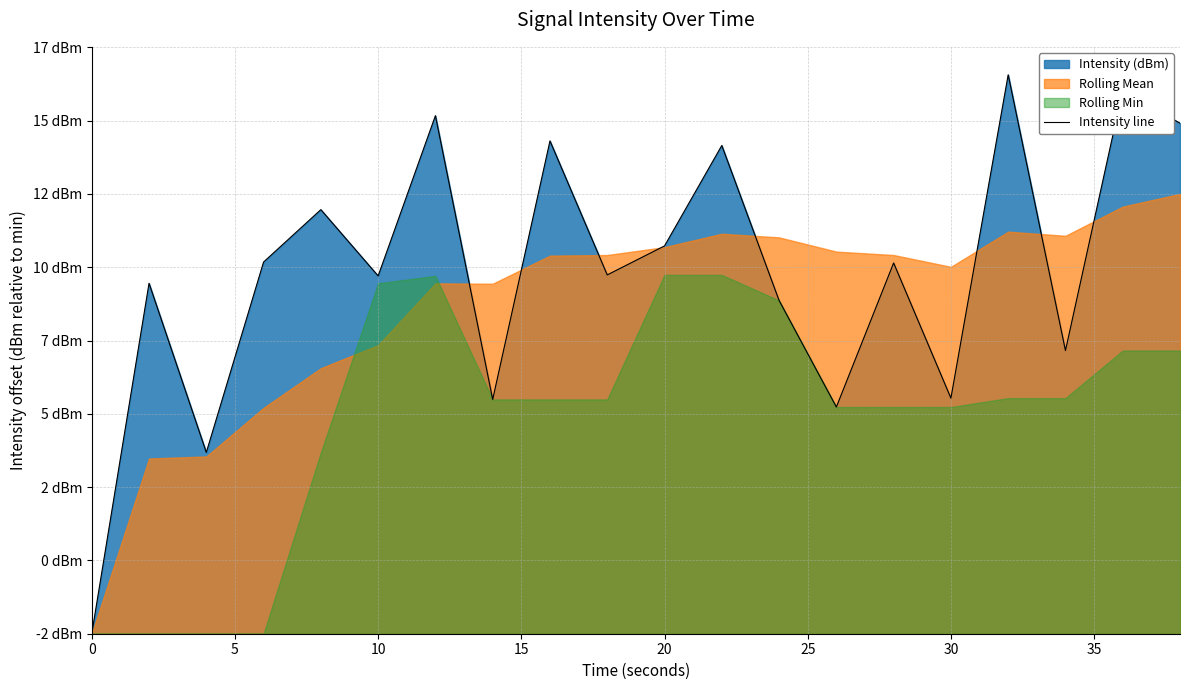

How many positive values are there?

19